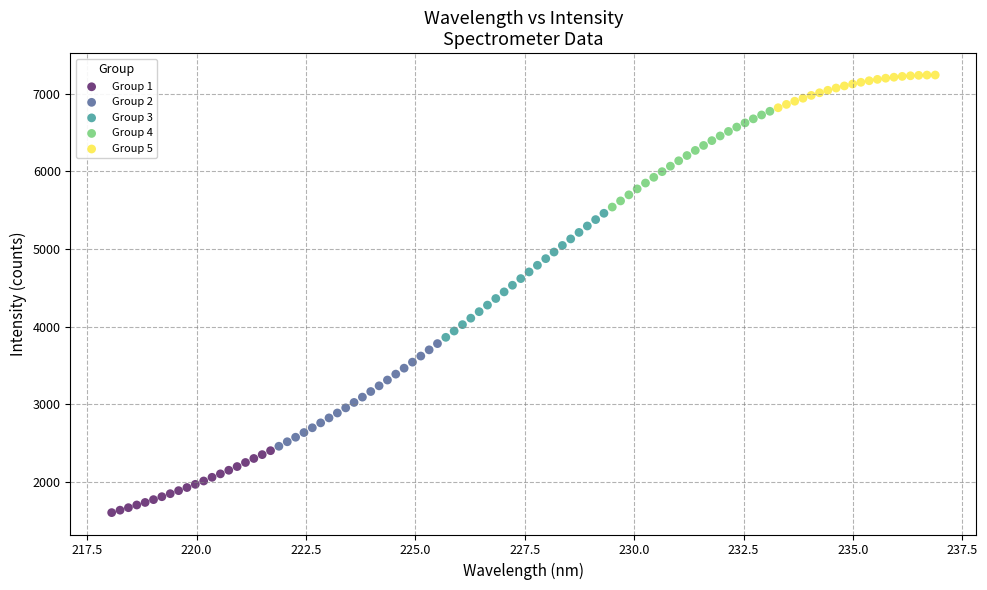

Which series reaches the maximum Y coordinate?

Group 5